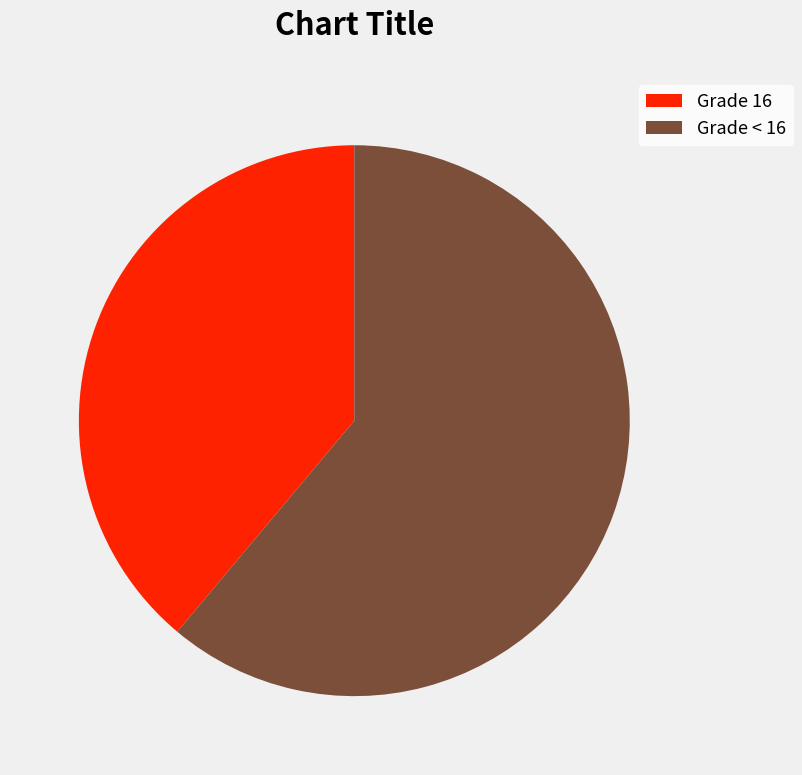

What is the ratio of the value at Grade < 16 to the value at Grade 16?

1.6